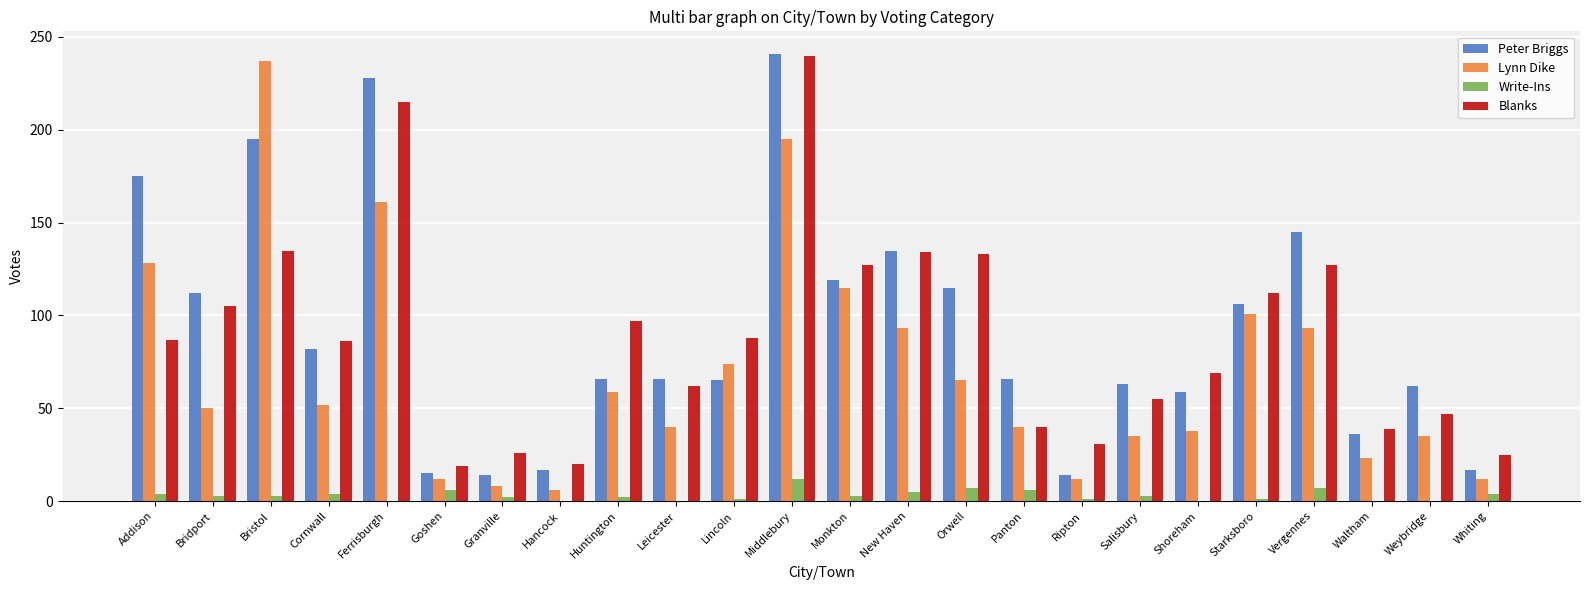

How many groups of bars are there?

24